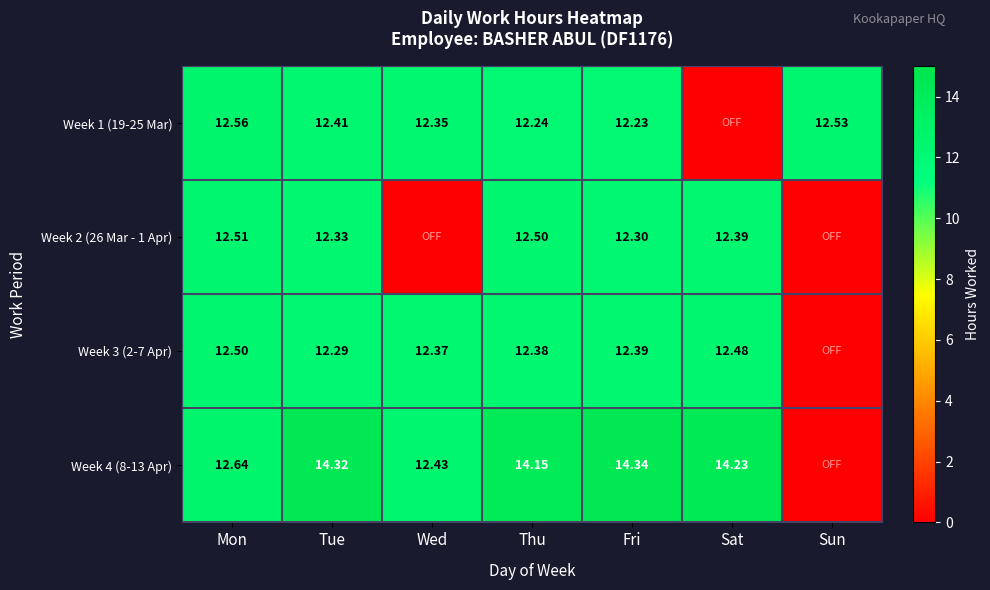

Is the value of Week 2 (26 Mar - 1 Apr) at Tue greater than the value of Week 1 (19-25 Mar) at Mon?

No